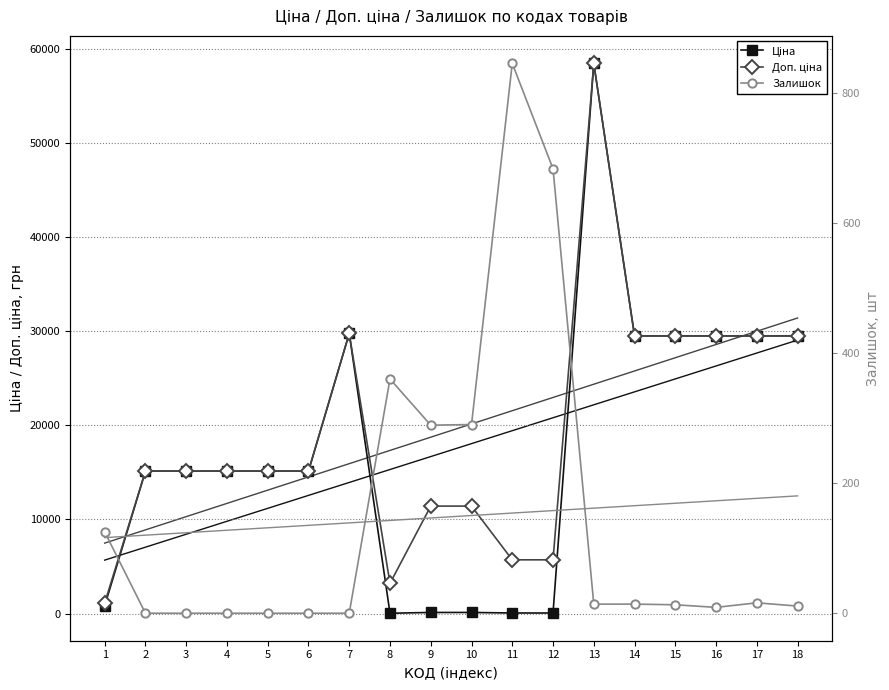

Reading left to right, transcribe all the data shown in this chart.

Ціна: 818.5	15120.0	15120.0	15120.0	15120.0	15120.0	29747.2	32.0	114.1	114.1	57.0	57.0	58426.5	29491.5	29491.5	29491.5	29491.5	29491.5
Доп. ціна: 1109.2	15120.0	15120.0	15120.0	15120.0	15120.0	29747.2	3205.0	11410.0	11410.0	5705.0	5705.0	58426.5	29491.5	29491.5	29491.5	29491.5	29491.5
Залишок: 125.0	0.0	0.0	0.0	0.0	0.0	0.0	360.0	289.0	290.0	845.0	683.0	14.0	14.0	13.0	9.0	16.0	11.0